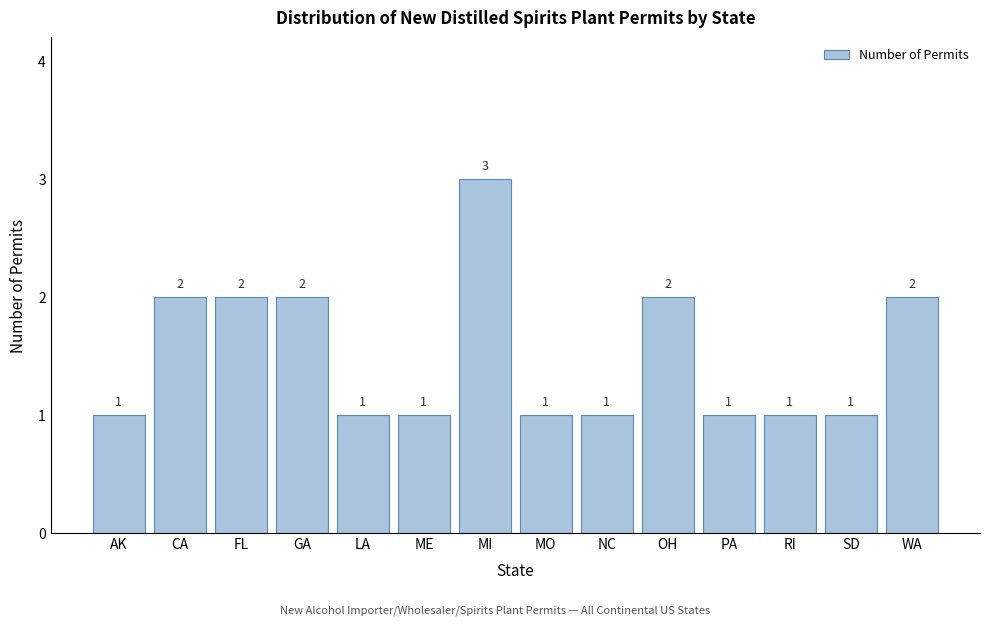

Reading left to right, list all the values displayed in this chart.

AK=1	CA=2	FL=2	GA=2	LA=1	ME=1	MI=3	MO=1	NC=1	OH=2	PA=1	RI=1	SD=1	WA=2